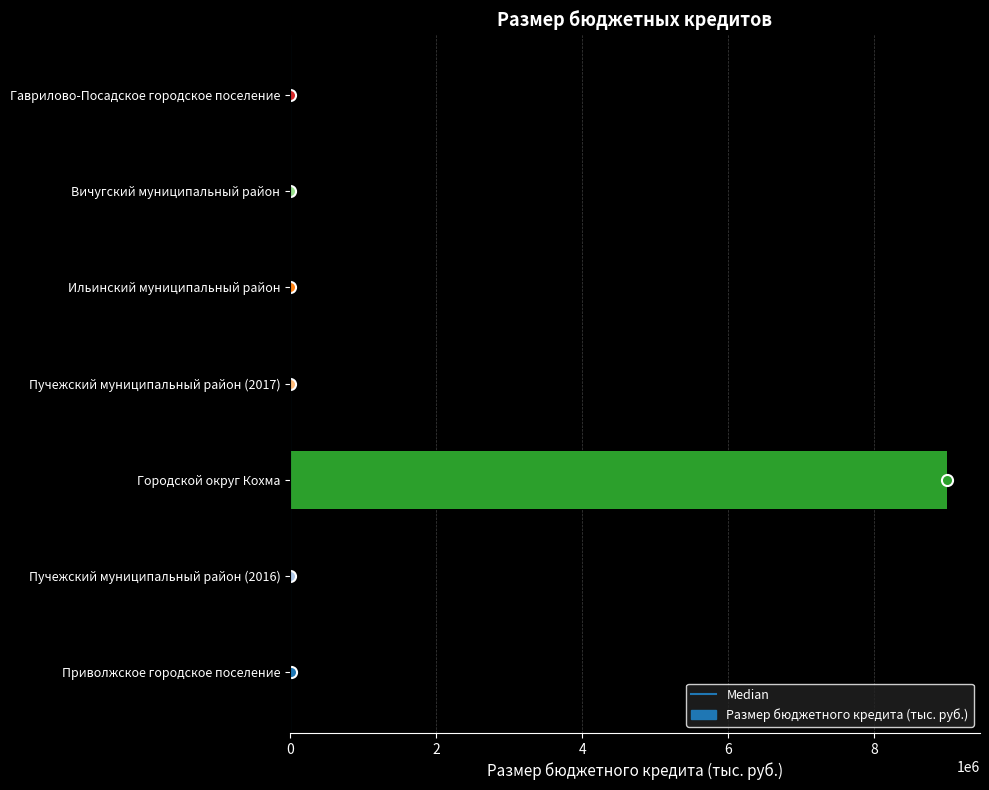

The chart shows a value of 9000000.0 at Городской округ Кохма. True or false?

True